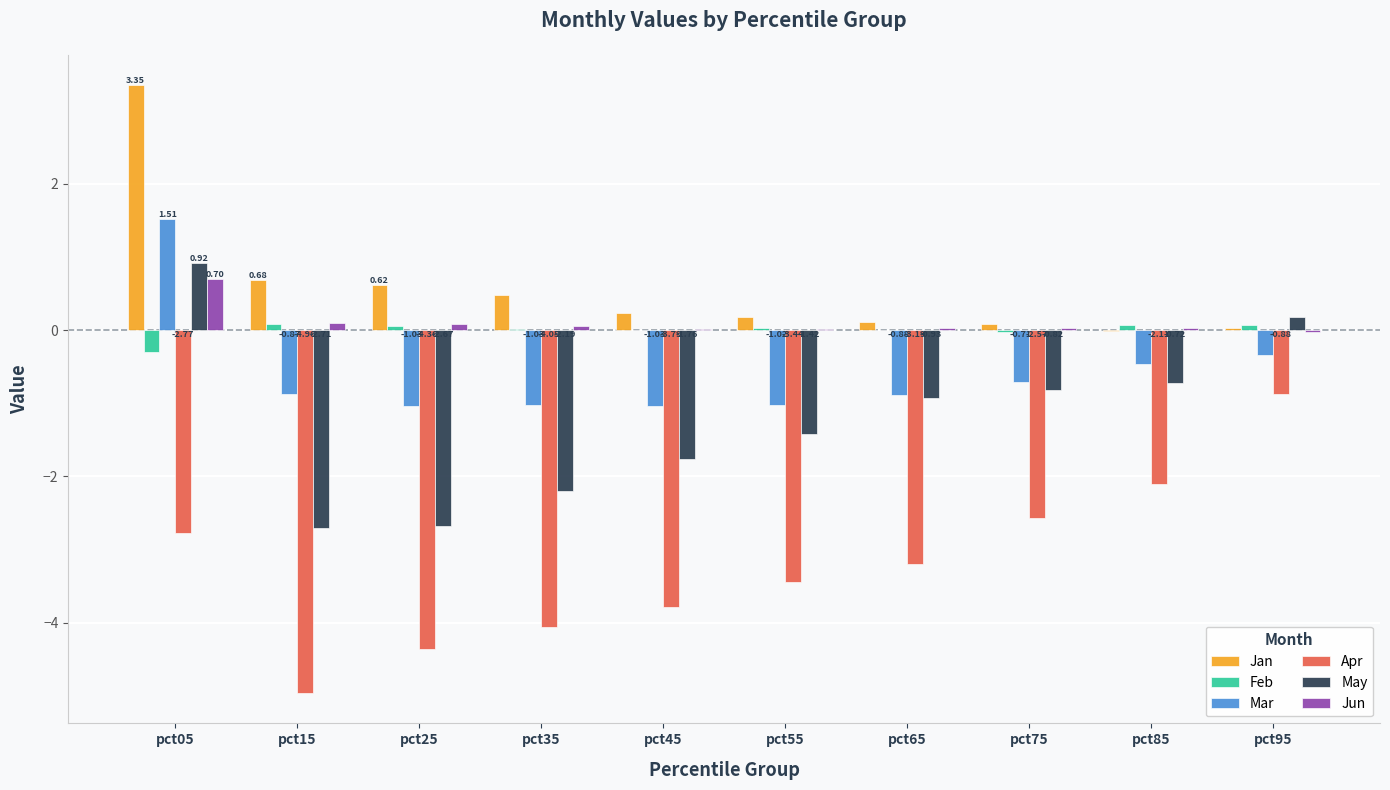

At which category is the sum across all series the highest?

pct05